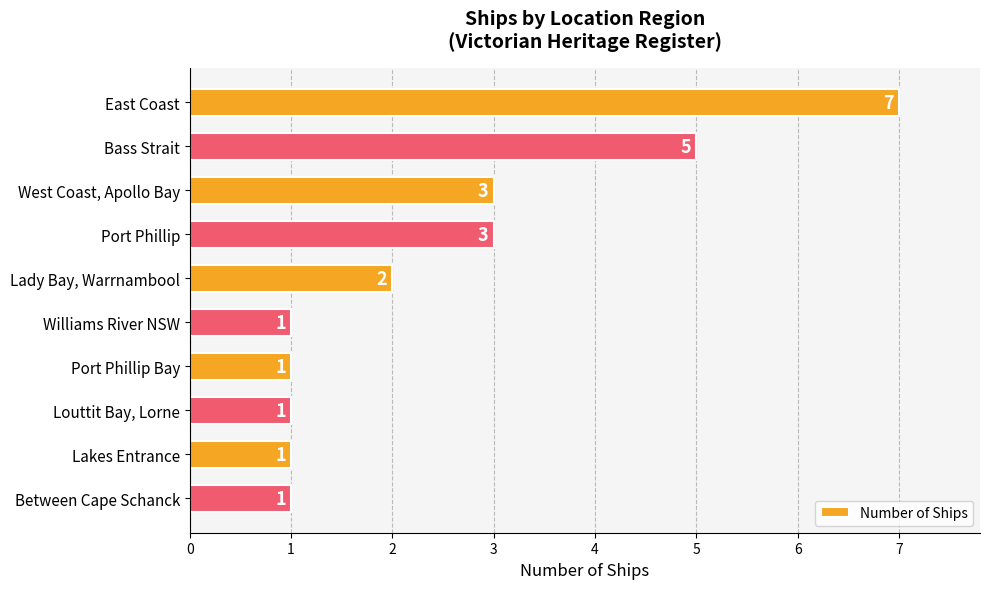

Does the chart contain stacked bars?

No